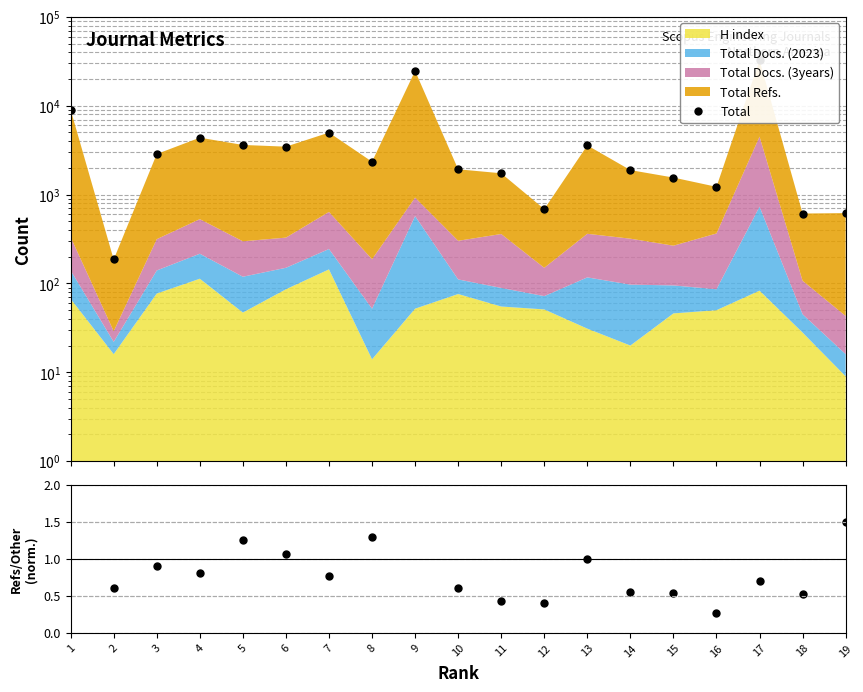

True or false: Total has more than 2 points higher than both neighbors.

True